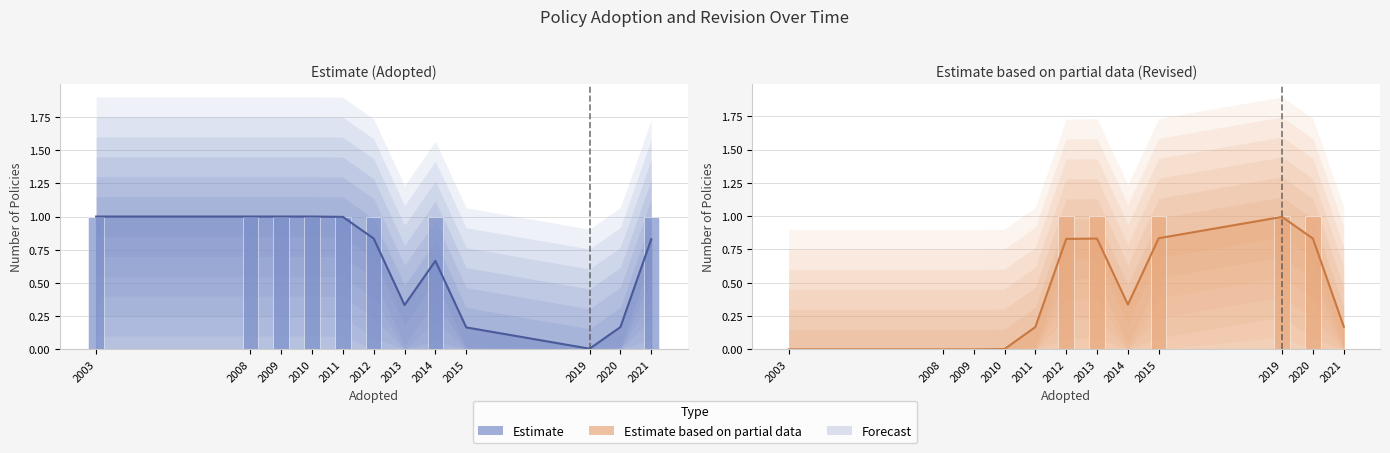

Rank the series by their maximum value, from highest to lowest.

Estimate, Estimate based on partial data